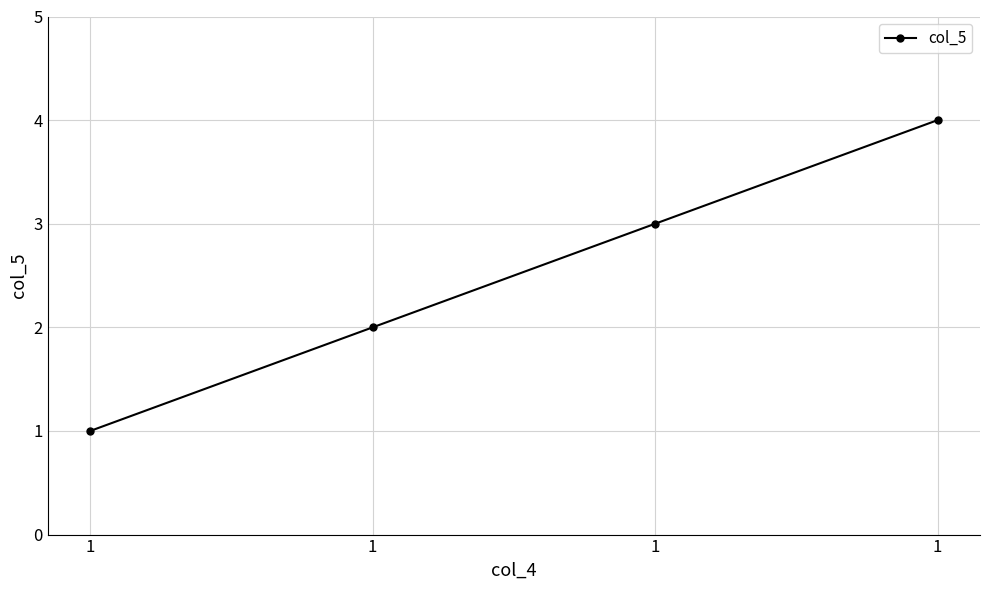

Is this an area chart (filled region under the line)?

No